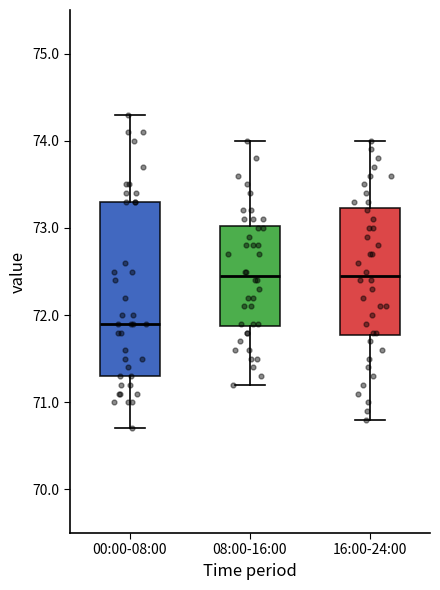

Comparing the boxes themselves (not the whiskers), which one is the tallest?

00:00-08:00